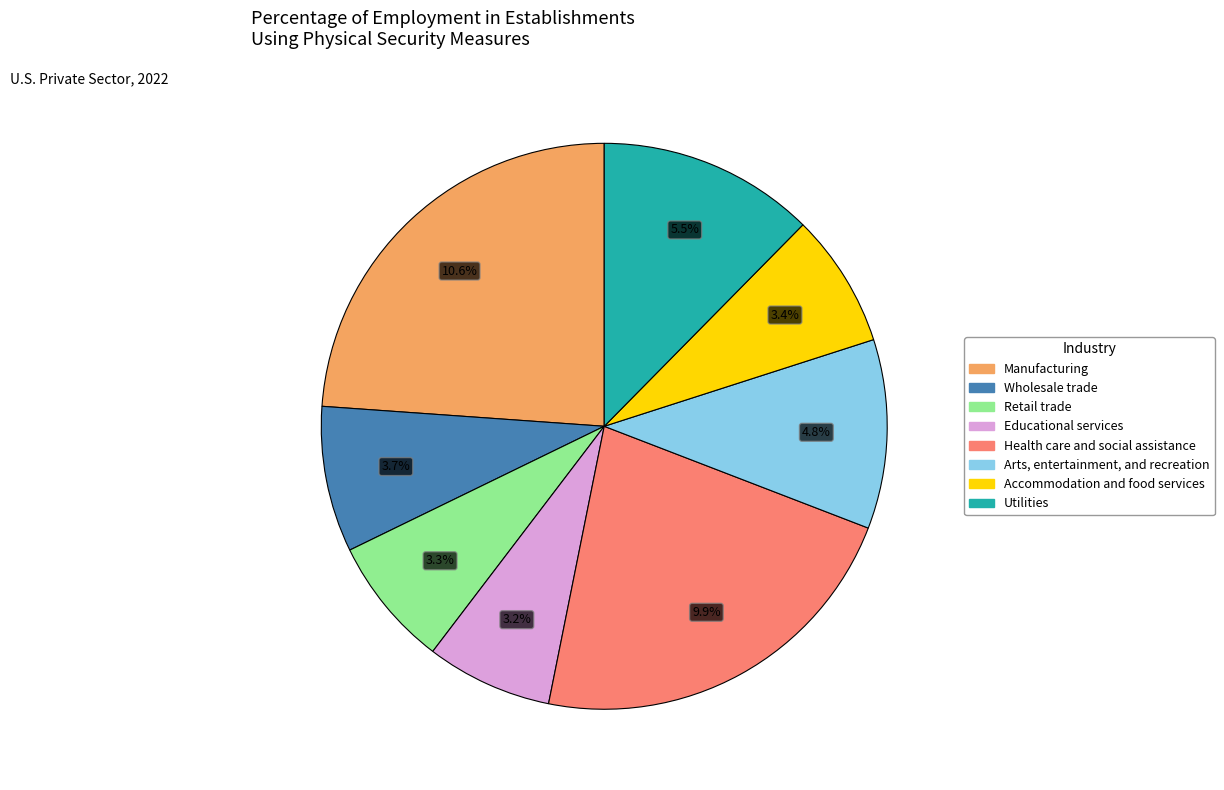

What is the smallest slice in the pie chart?

Educational services